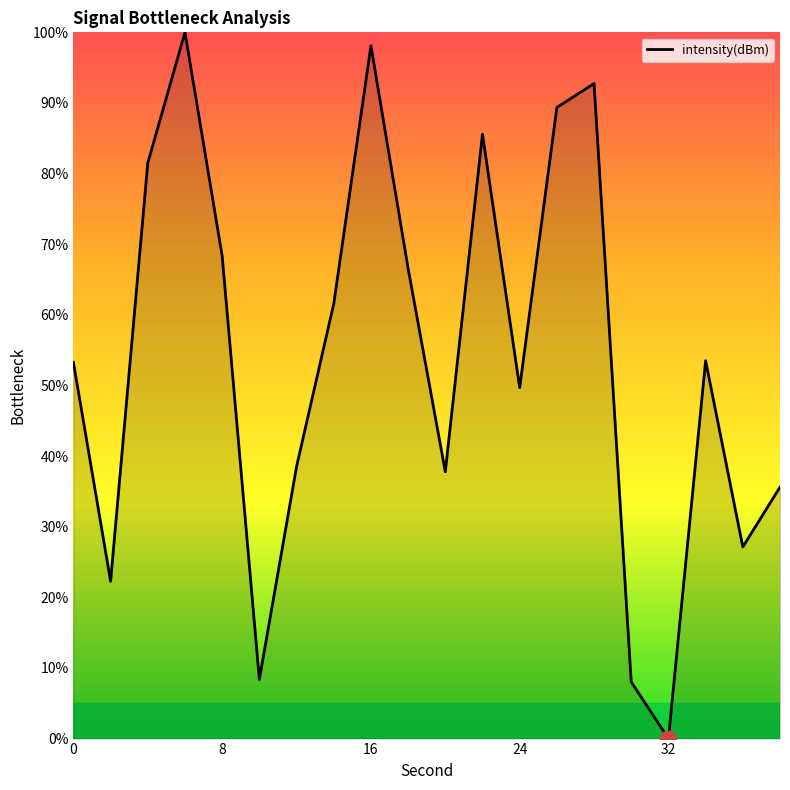

How many interior local peaks (higher than both neighbors) does the data have?

5